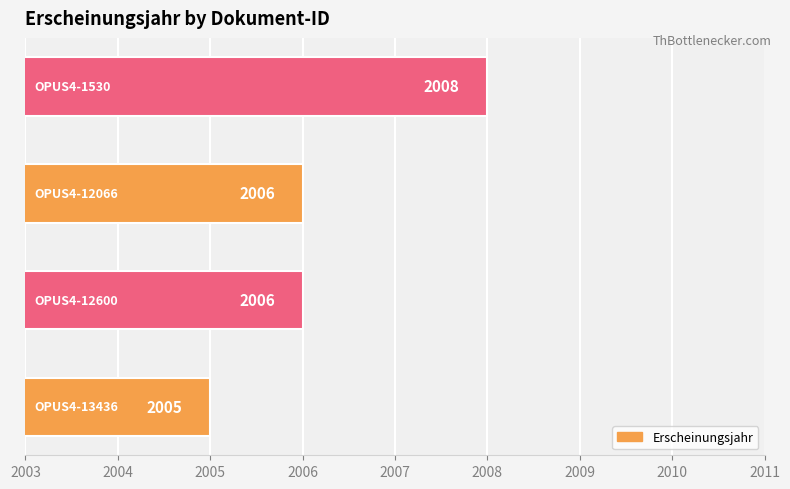

How many values are between 2006 and 2008?

3